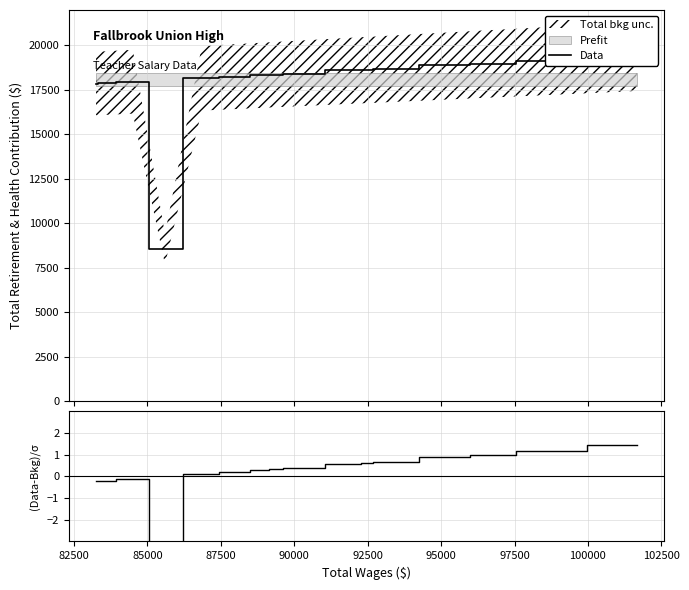

True or false: Data and (Data-Bkg)/σ cross at least once.

False